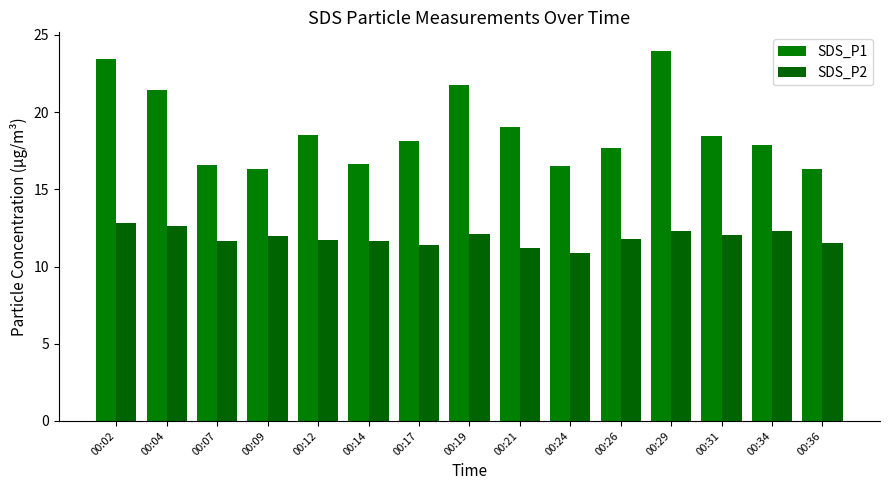

Which has a higher value, 00:31 or 00:09?

00:31